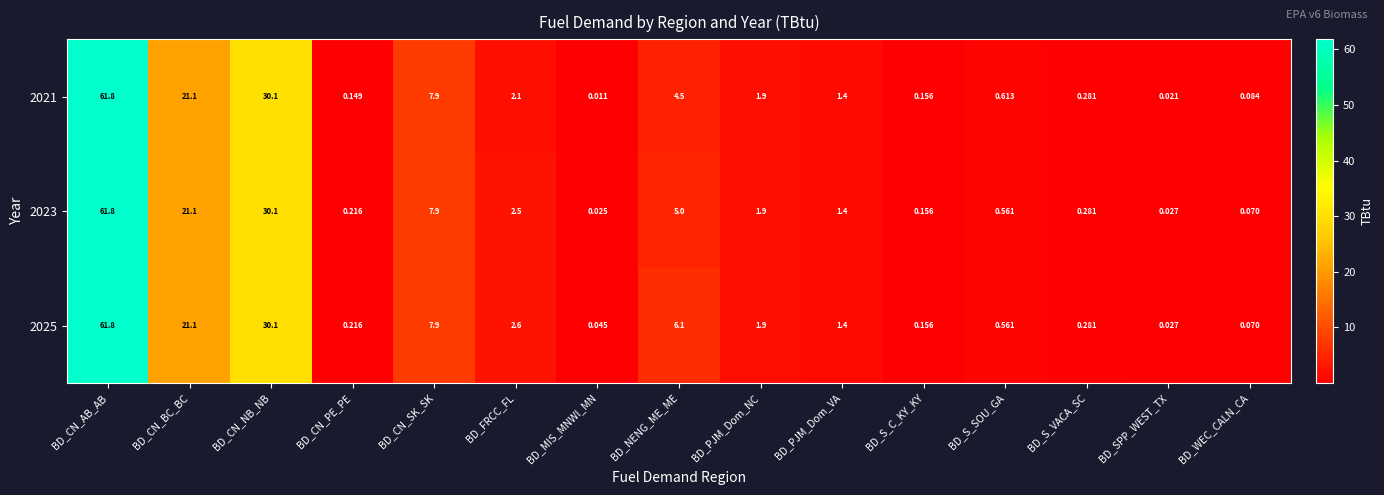

Rank the categories by 2021 value from highest to lowest.

BD_CN_AB_AB, BD_CN_NB_NB, BD_CN_BC_BC, BD_CN_SK_SK, BD_NENG_ME_ME, BD_FRCC_FL, BD_PJM_Dom_NC, BD_PJM_Dom_VA, BD_S_SOU_GA, BD_S_VACA_SC, BD_S_C_KY_KY, BD_CN_PE_PE, BD_WEC_CALN_CA, BD_SPP_WEST_TX, BD_MIS_MNWI_MN